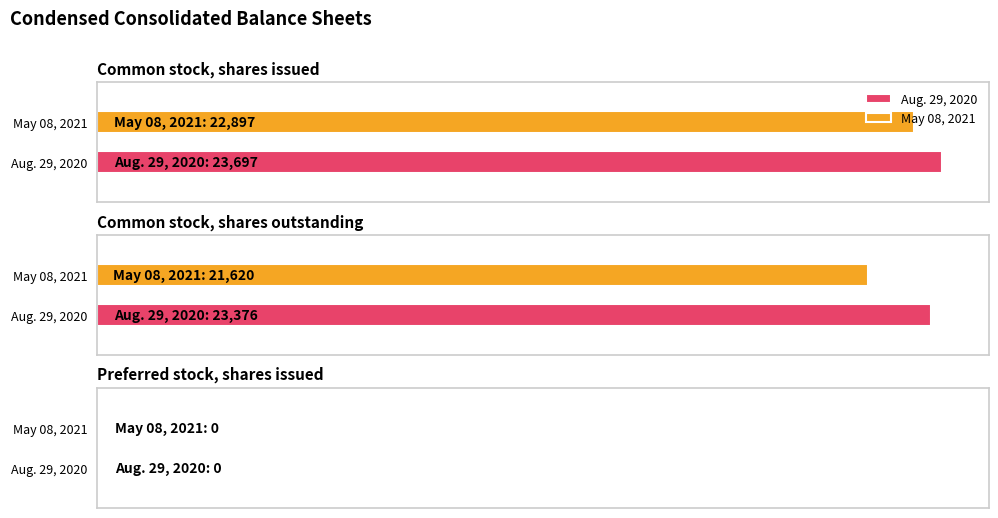

What is the label of the 1st bar from the left?

Common stock, shares issued